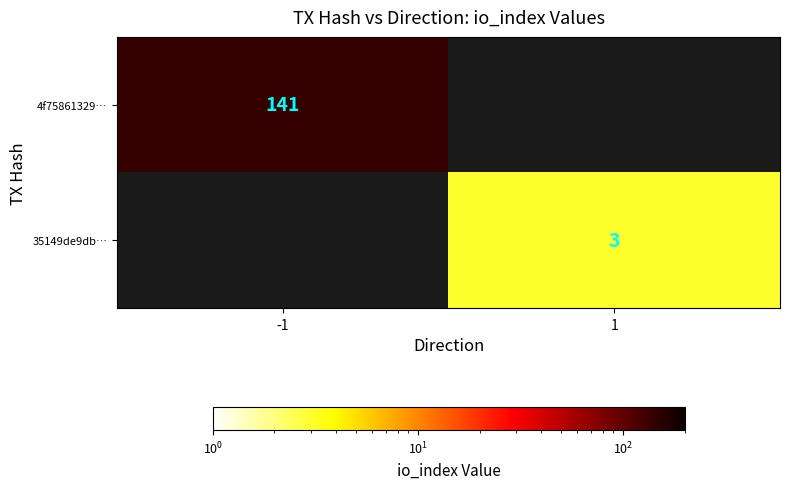

At which category does the chart reach its peak across all series?

-1